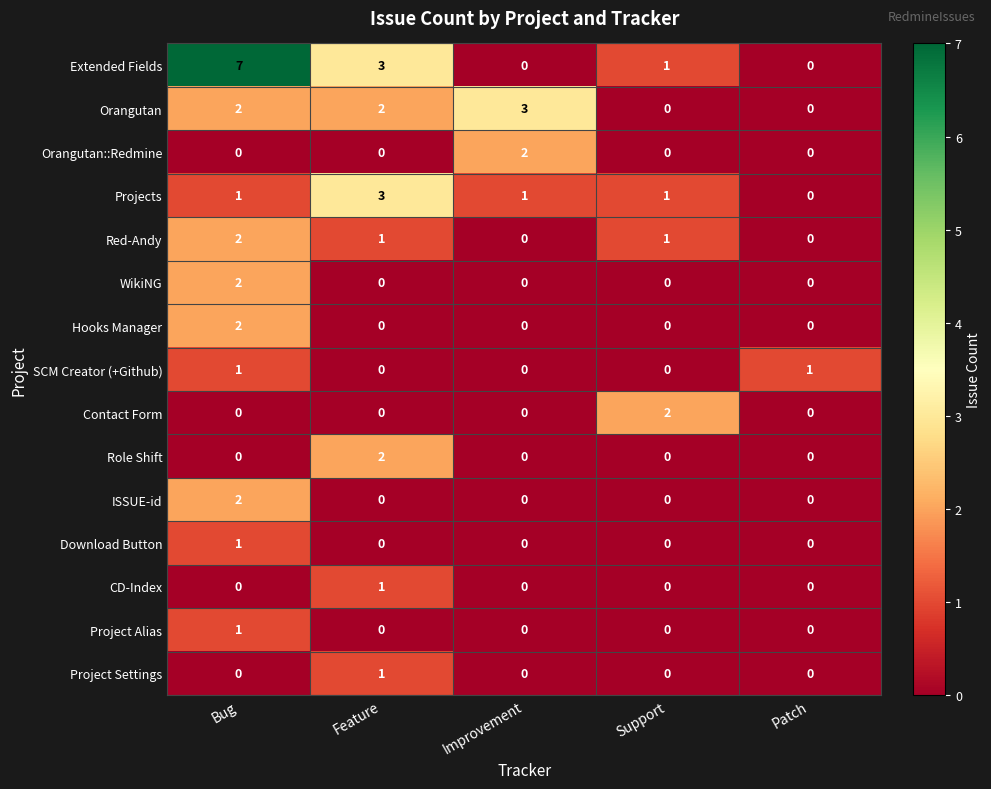

At which category does the chart reach its peak across all series?

Bug